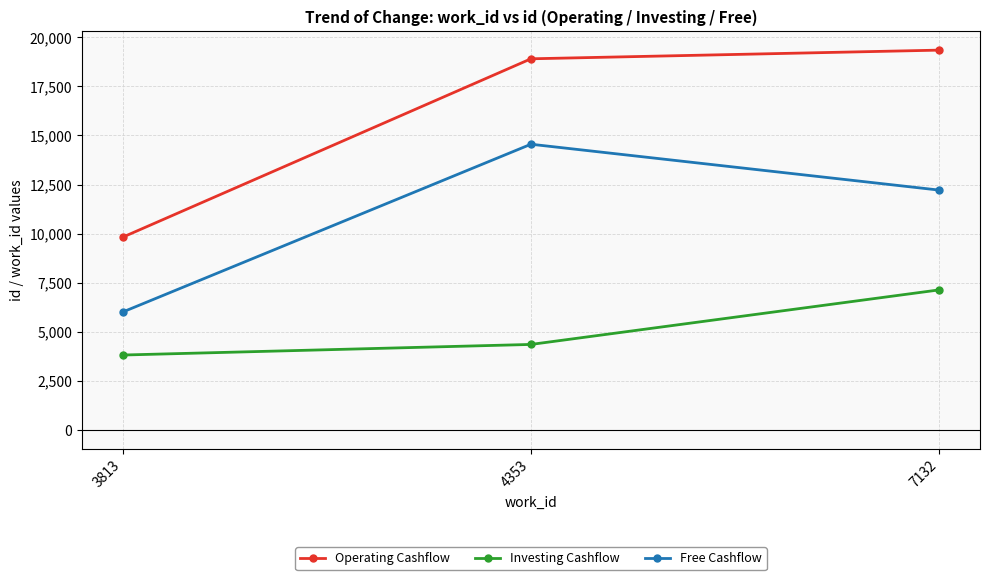

Rank the series by their maximum value, from lowest to highest.

Investing Cashflow, Free Cashflow, Operating Cashflow